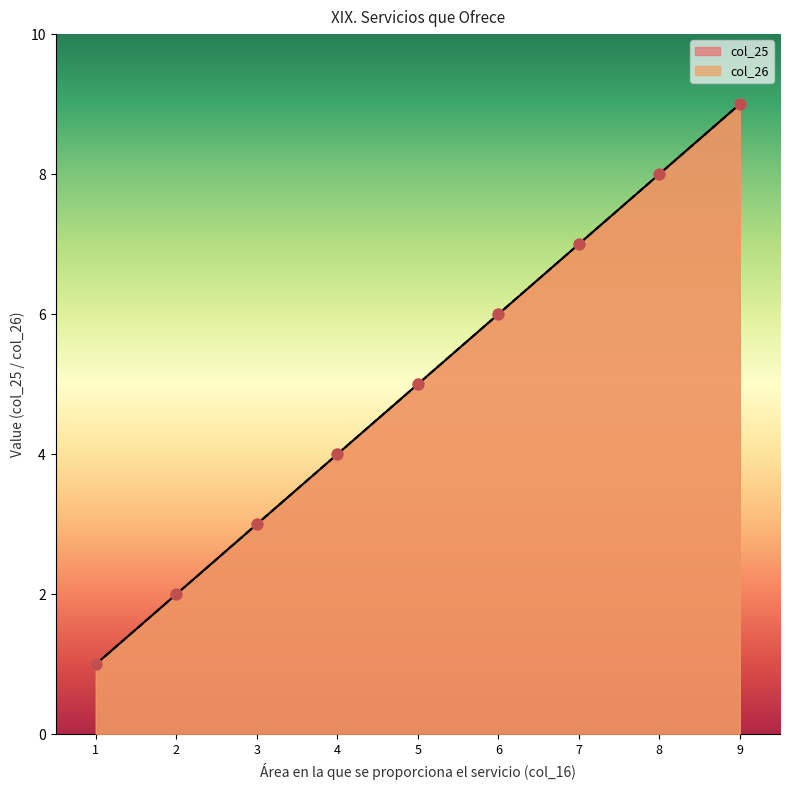

Is the value of col_25 at 4 greater than the value of col_26 at 9?

No